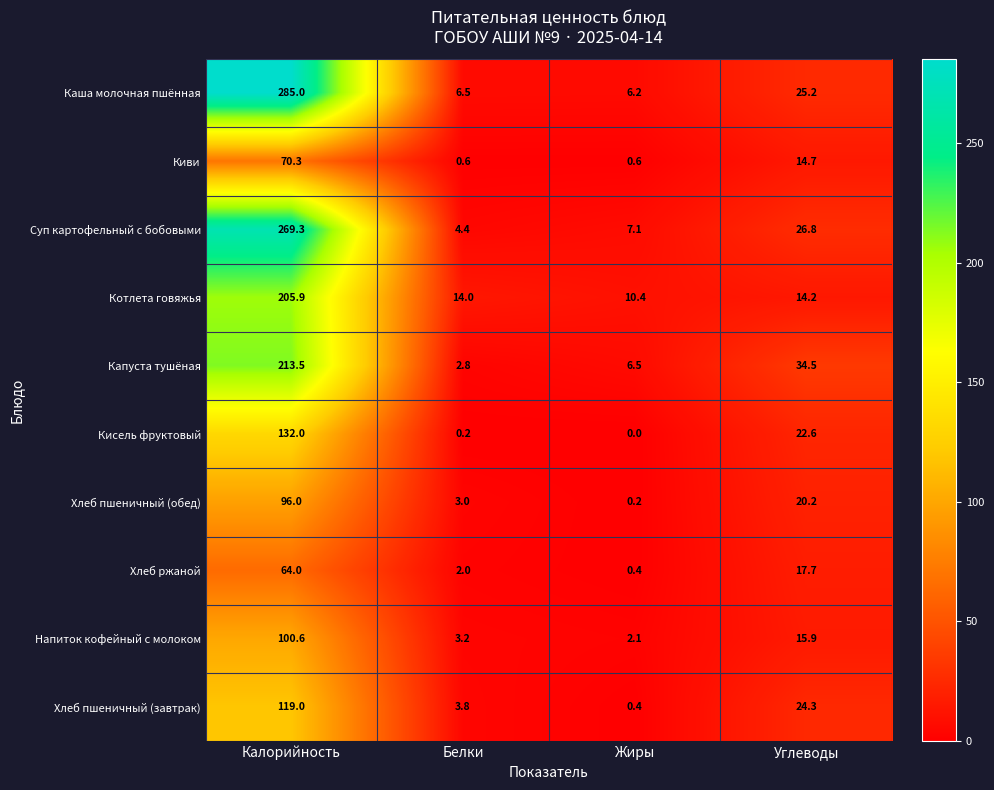

At Белки, list the series in order from smallest to largest.

Кисель фруктовый, Киви, Хлеб ржаной, Капуста тушёная, Хлеб пшеничный (обед), Напиток кофейный с молоком, Хлеб пшеничный (завтрак), Суп картофельный с бобовыми, Каша молочная пшённая, Котлета говяжья